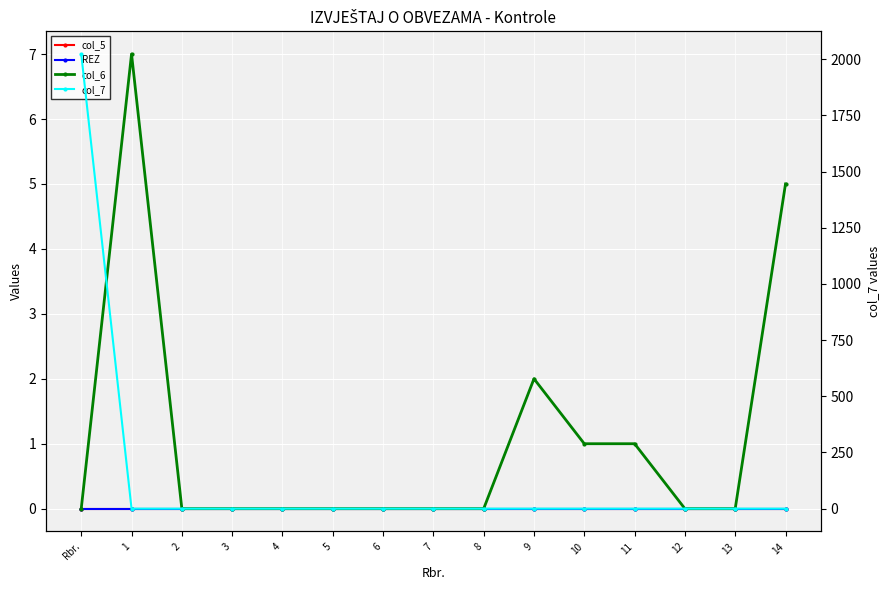

Reading left to right, list all the values displayed in this chart.

col_5: Rbr.=0	1=0	2=0	3=0	4=0	5=0	6=0	7=0	8=0	9=0	10=0	11=0	12=0	13=0	14=0
REZ: Rbr.=0	1=0	2=0	3=0	4=0	5=0	6=0	7=0	8=0	9=0	10=0	11=0	12=0	13=0	14=0
col_6: Rbr.=0	1=7	2=0	3=0	4=0	5=0	6=0	7=0	8=0	9=2	10=1	11=1	12=0	13=0	14=5
col_7: Rbr.=2023	1=0	2=0	3=0	4=0	5=0	6=0	7=0	8=0	9=0	10=0	11=0	12=0	13=0	14=0